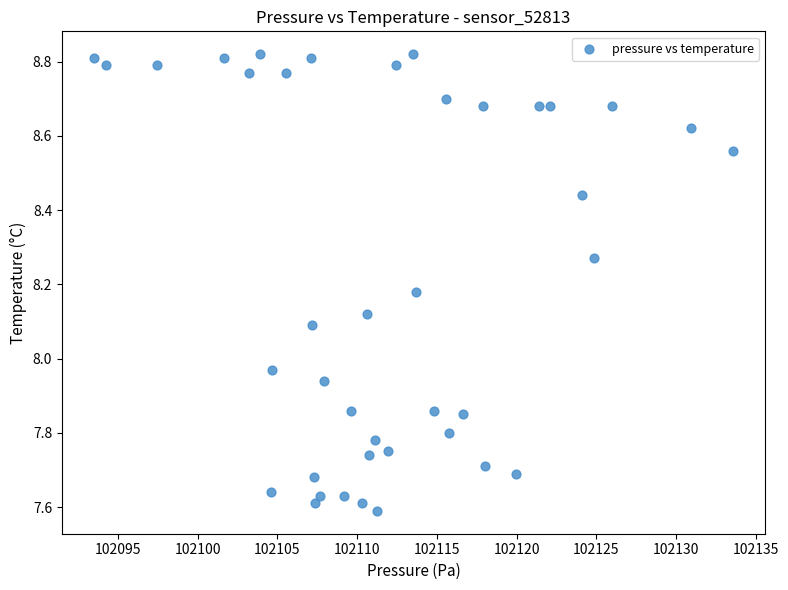

What is the range of X values (max minus min)?

40.1